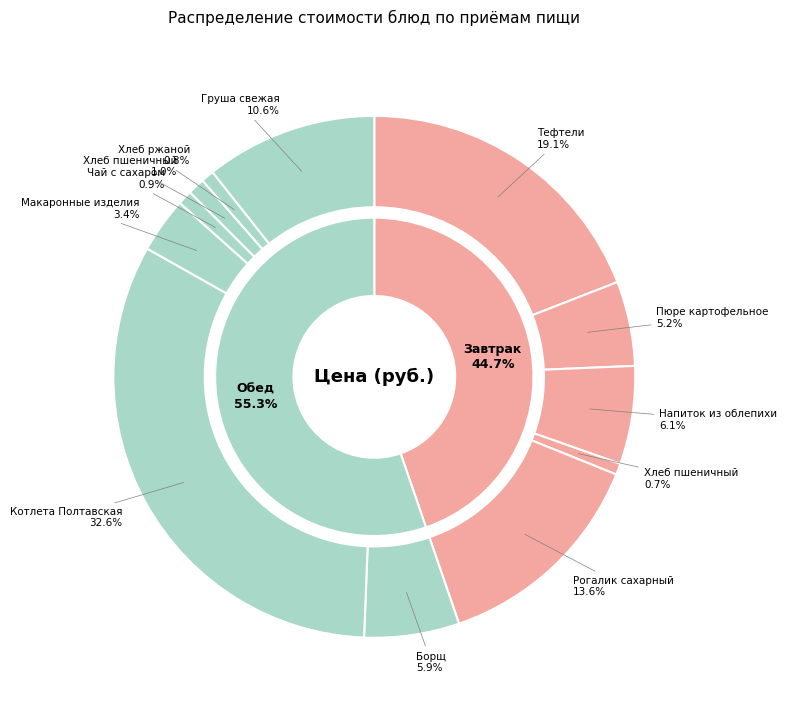

Is it true that Рогалик сахарный (десерт) is 14% of the pie?

True